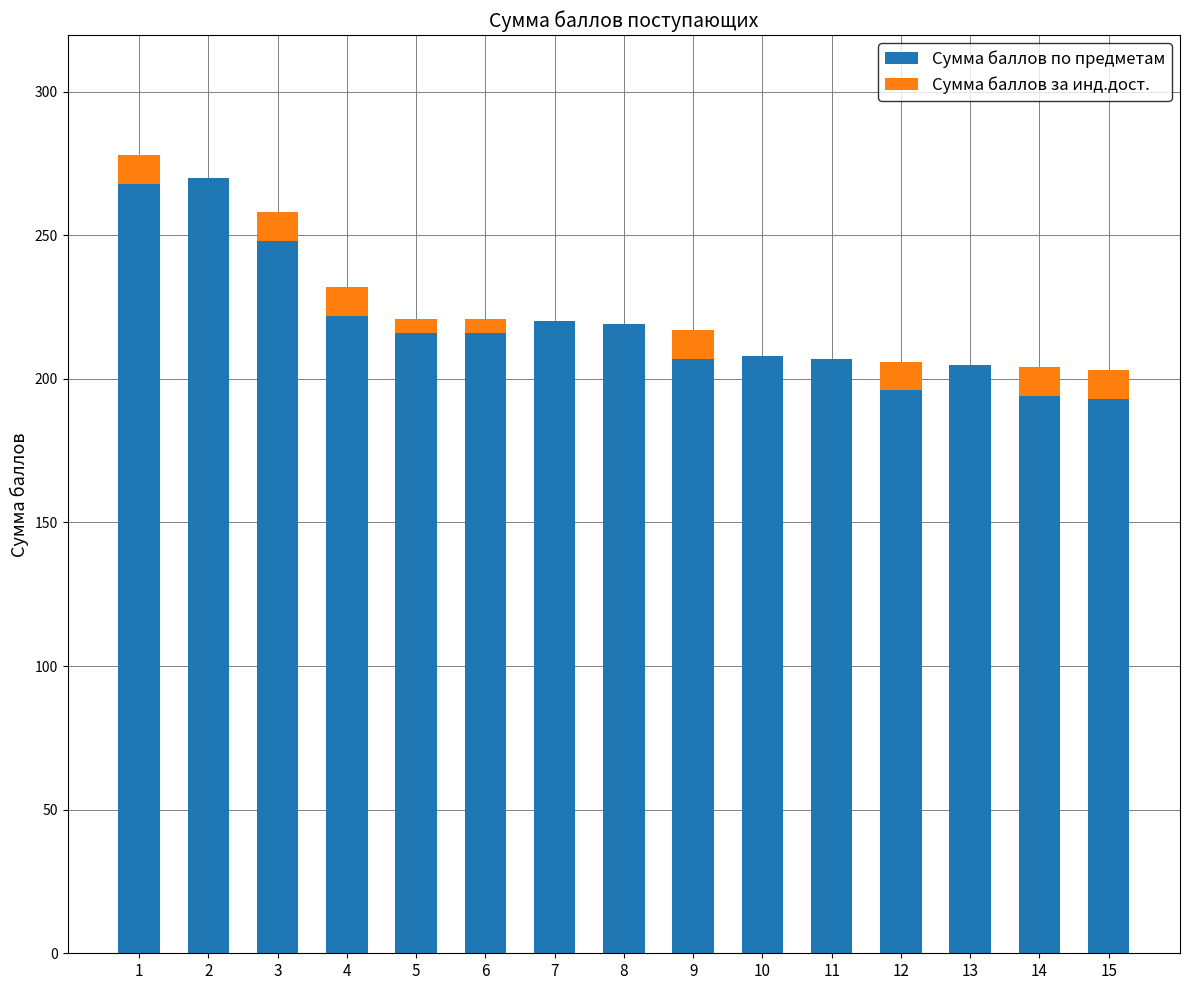

Are the bars horizontal?

No